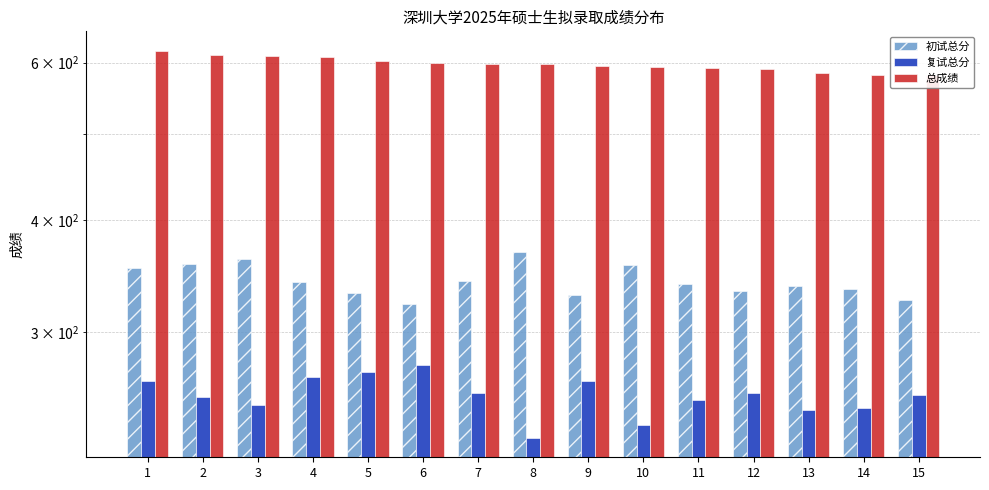

What are all the series names shown in the legend?

初试总分, 复试总分, 总成绩